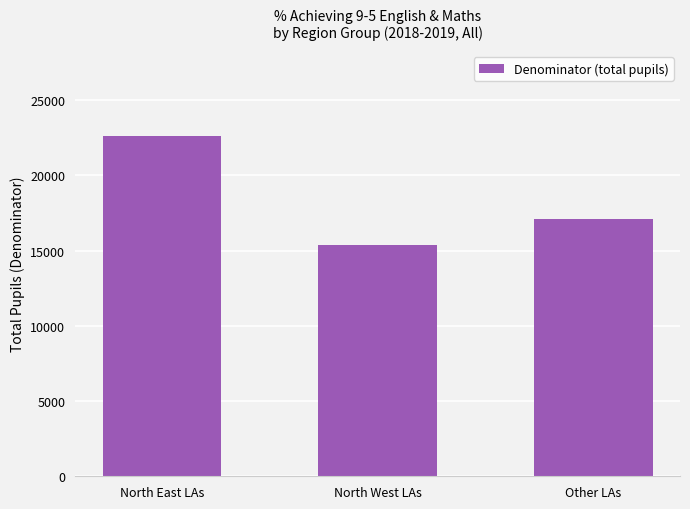

Which label corresponds to the smallest value in the chart?

North West LAs